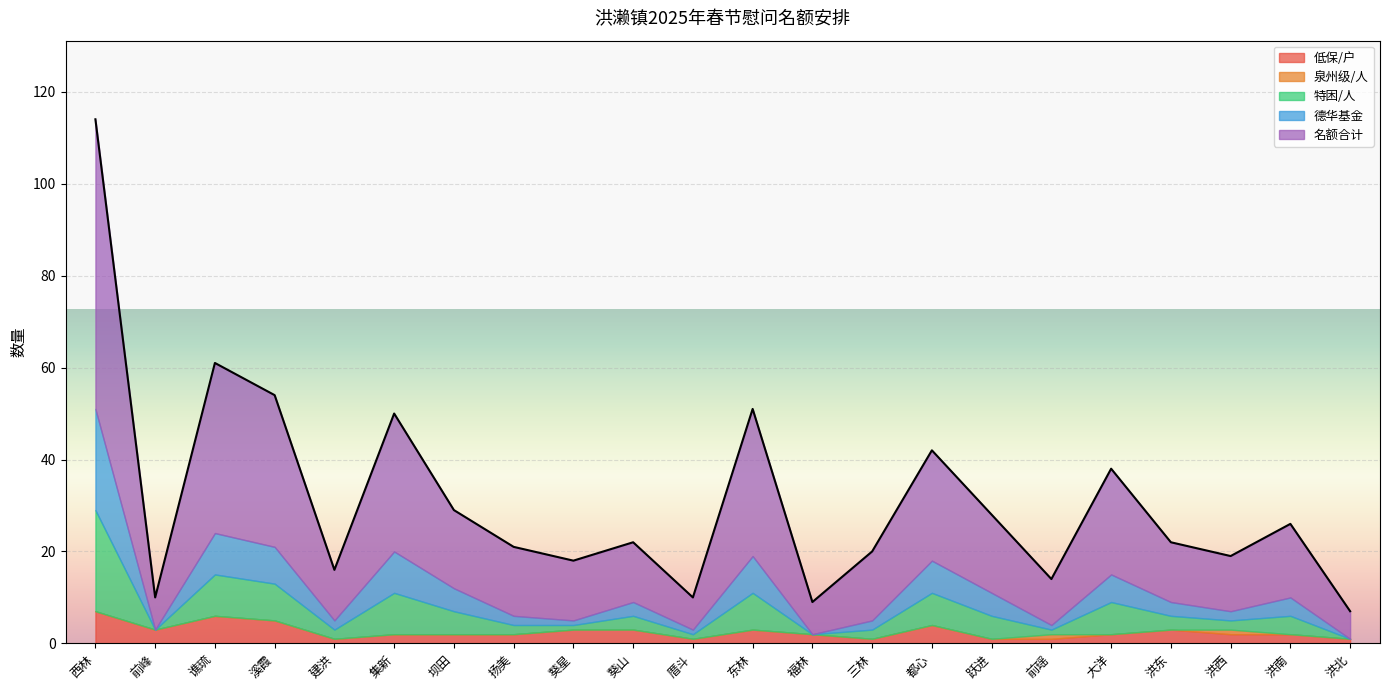

Which has a higher value, 洪南 or 谯琉?

谯琉